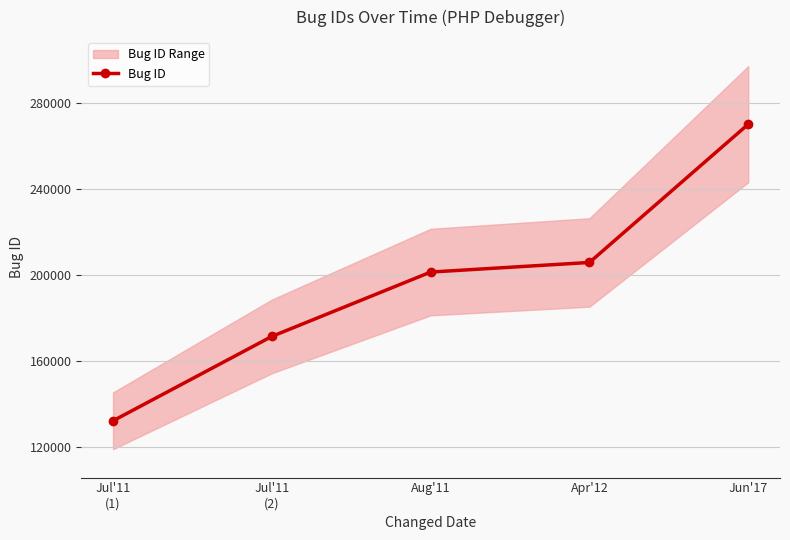

How many lines are shown in the chart?

1